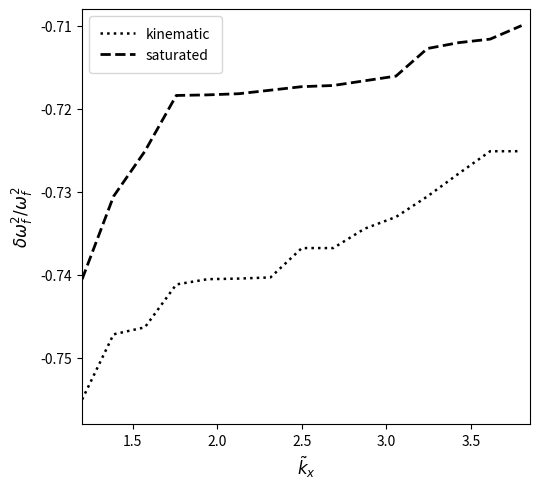

Rank the series by their average value, from lowest to highest.

kinematic, saturated